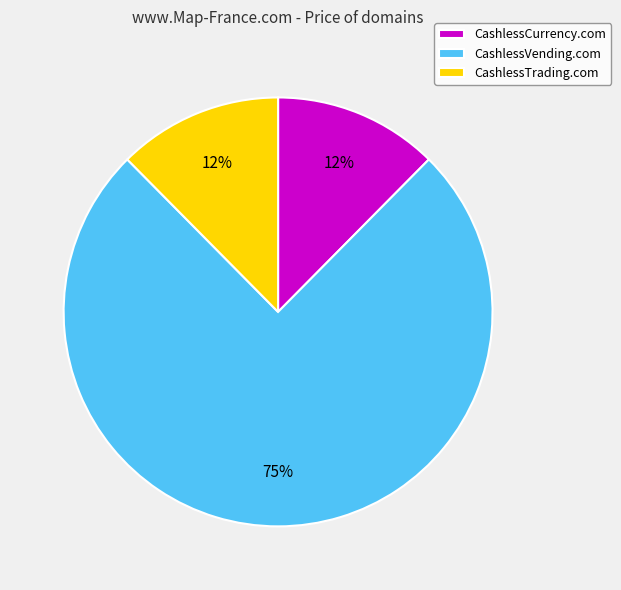

What is the largest slice in the pie chart?

CashlessVending.com